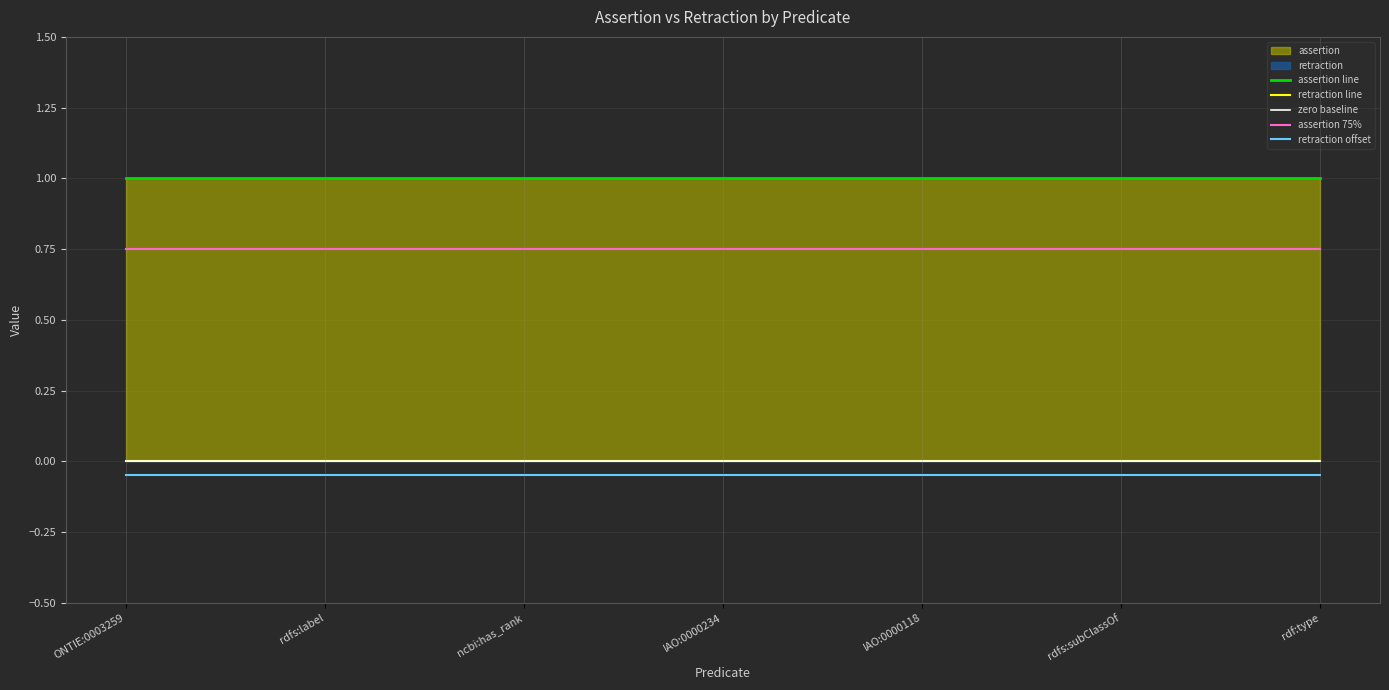

True or false: assertion 75% and assertion line cross at least once.

False